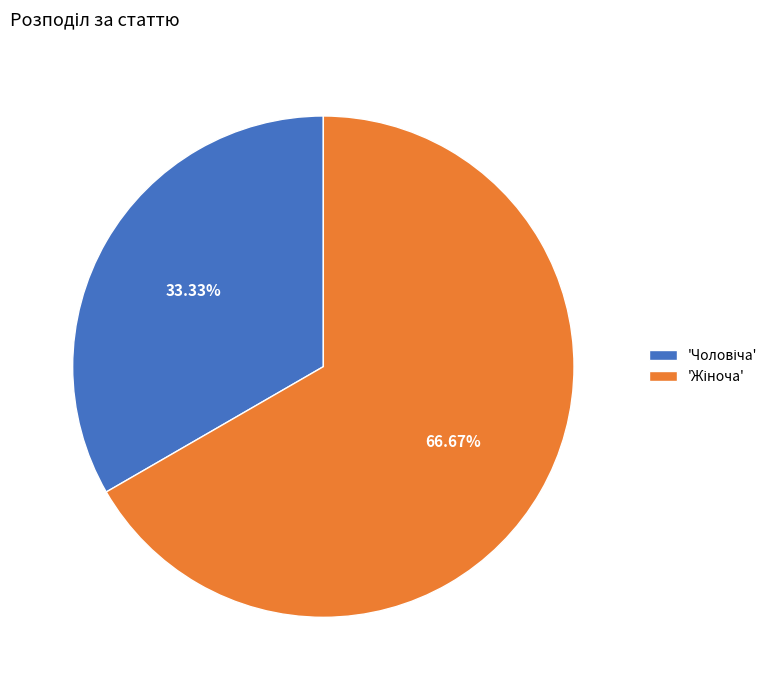

Does any single category account for the majority?

Yes